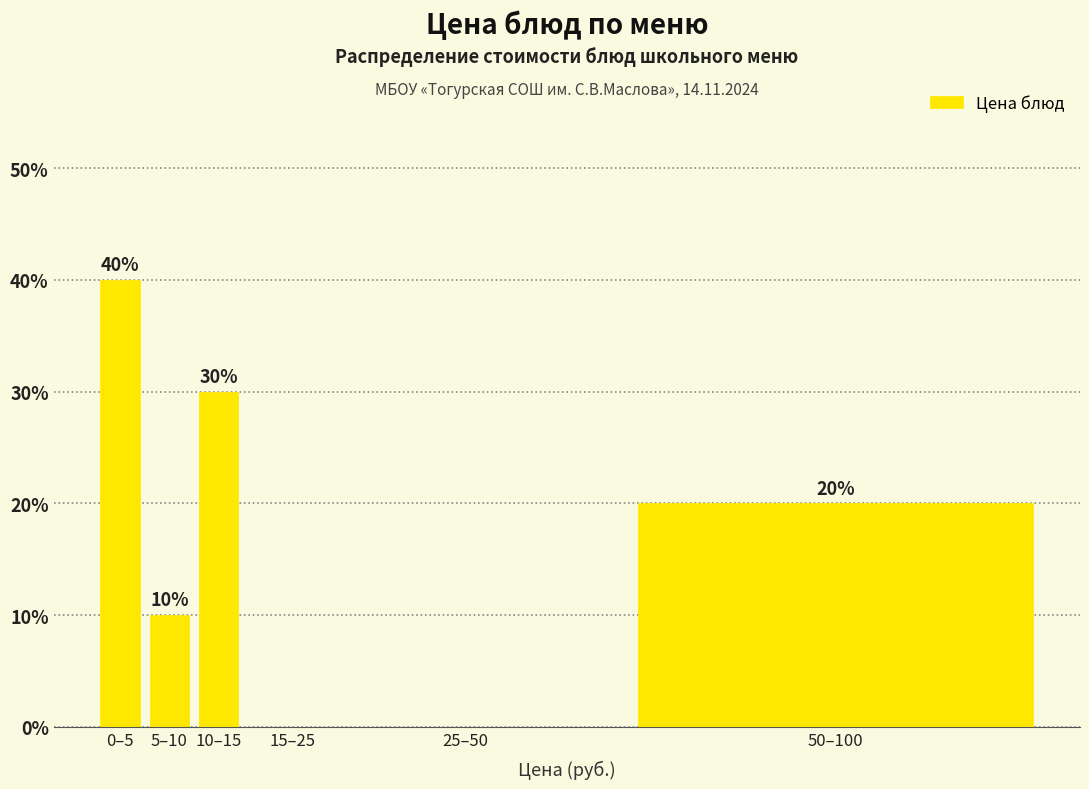

Reading left to right, transcribe all the data shown in this chart.

0–5=40	5–10=10	10–15=30	15–25=0	25–50=0	50–100=20